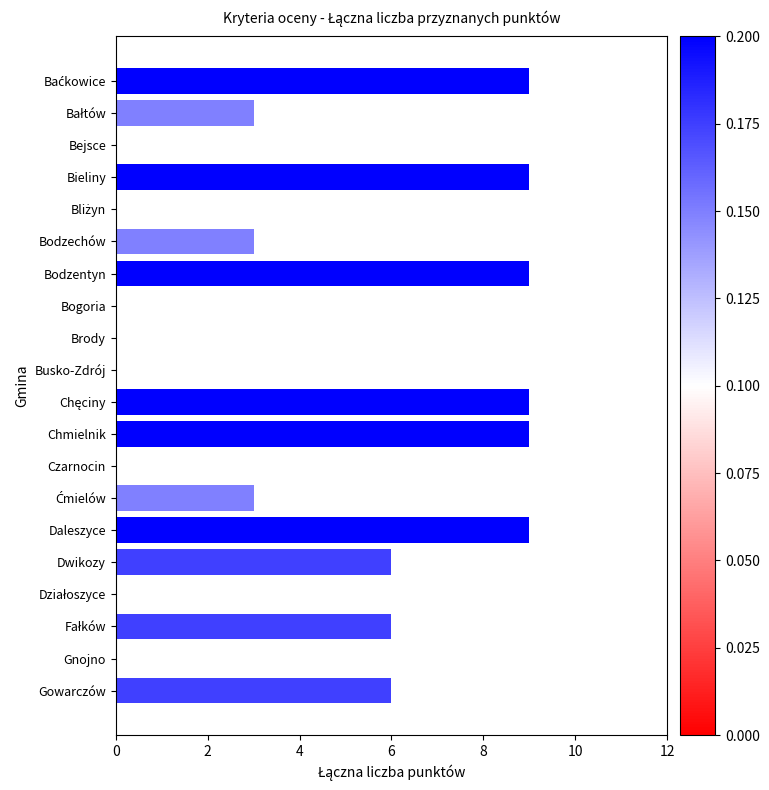

What is the sum of all values?

81